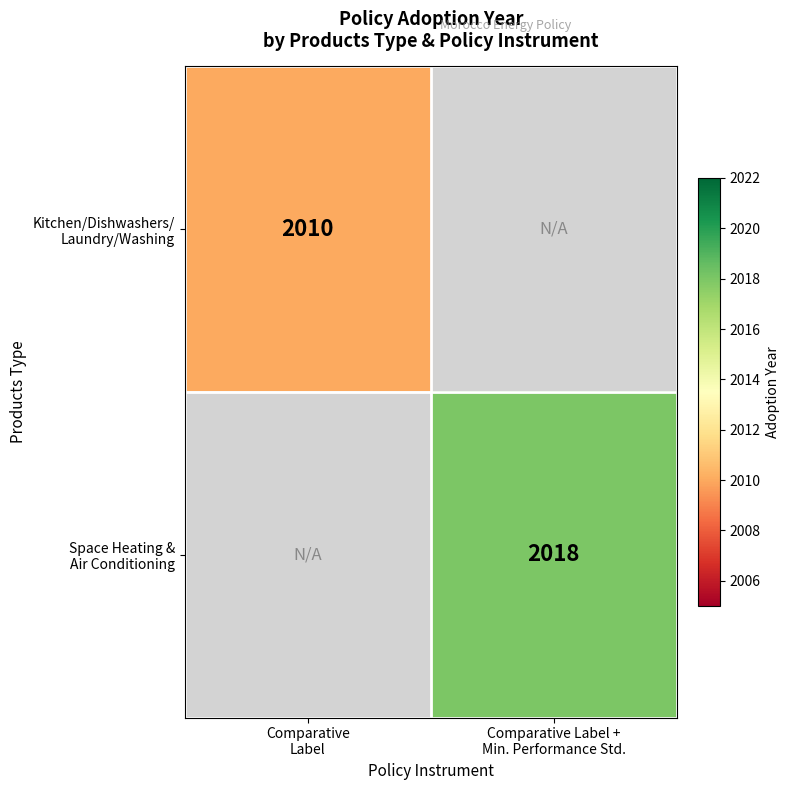

List the series in order of their peak value, highest first.

Space Heating & Air Conditioning, Kitchen/Dishwashers/ Laundry/Washing